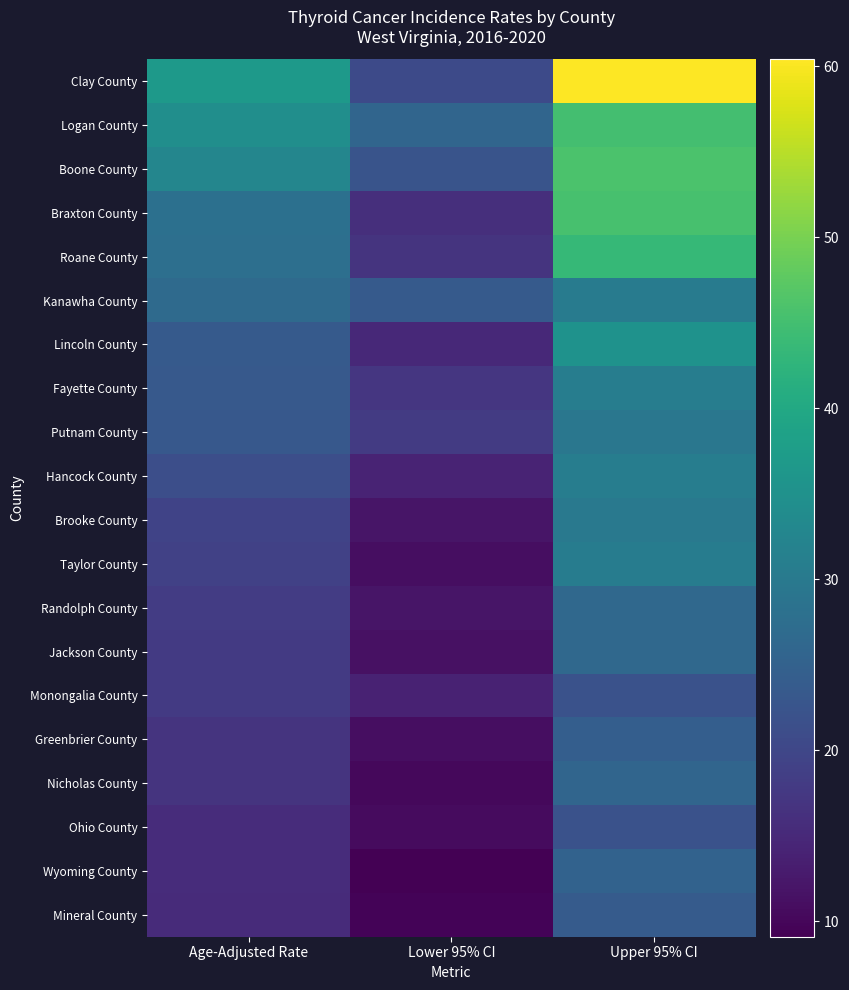

Reading left to right, list all the values displayed in this chart.

Clay County: Age-Adjusted Rate=36.8	Lower 95% CI=20.7	Upper 95% CI=60.4
Logan County: Age-Adjusted Rate=34.4	Lower 95% CI=25.8	Upper 95% CI=45.0
Boone County: Age-Adjusted Rate=32.7	Lower 95% CI=22.5	Upper 95% CI=45.8
Braxton County: Age-Adjusted Rate=28.1	Lower 95% CI=16.0	Upper 95% CI=45.4
Roane County: Age-Adjusted Rate=27.8	Lower 95% CI=16.8	Upper 95% CI=43.4
Kanawha County: Age-Adjusted Rate=26.9	Lower 95% CI=23.6	Upper 95% CI=30.5
Lincoln County: Age-Adjusted Rate=23.7	Lower 95% CI=15.1	Upper 95% CI=35.3
Fayette County: Age-Adjusted Rate=23.4	Lower 95% CI=17.3	Upper 95% CI=30.9
Putnam County: Age-Adjusted Rate=23.3	Lower 95% CI=18.1	Upper 95% CI=29.5
Hancock County: Age-Adjusted Rate=21.4	Lower 95% CI=14.3	Upper 95% CI=30.8
Brooke County: Age-Adjusted Rate=19.5	Lower 95% CI=12.1	Upper 95% CI=29.9
Taylor County: Age-Adjusted Rate=19.0	Lower 95% CI=11.1	Upper 95% CI=30.6
Randolph County: Age-Adjusted Rate=18.2	Lower 95% CI=12.0	Upper 95% CI=26.5
Jackson County: Age-Adjusted Rate=17.8	Lower 95% CI=11.5	Upper 95% CI=26.4
Monongalia County: Age-Adjusted Rate=17.8	Lower 95% CI=14.1	Upper 95% CI=22.1
Greenbrier County: Age-Adjusted Rate=16.8	Lower 95% CI=11.0	Upper 95% CI=24.5
Nicholas County: Age-Adjusted Rate=16.8	Lower 95% CI=10.3	Upper 95% CI=25.9
Ohio County: Age-Adjusted Rate=15.6	Lower 95% CI=10.7	Upper 95% CI=22.1
Wyoming County: Age-Adjusted Rate=15.6	Lower 95% CI=9.1	Upper 95% CI=25.3
Mineral County: Age-Adjusted Rate=15.5	Lower 95% CI=9.6	Upper 95% CI=23.8